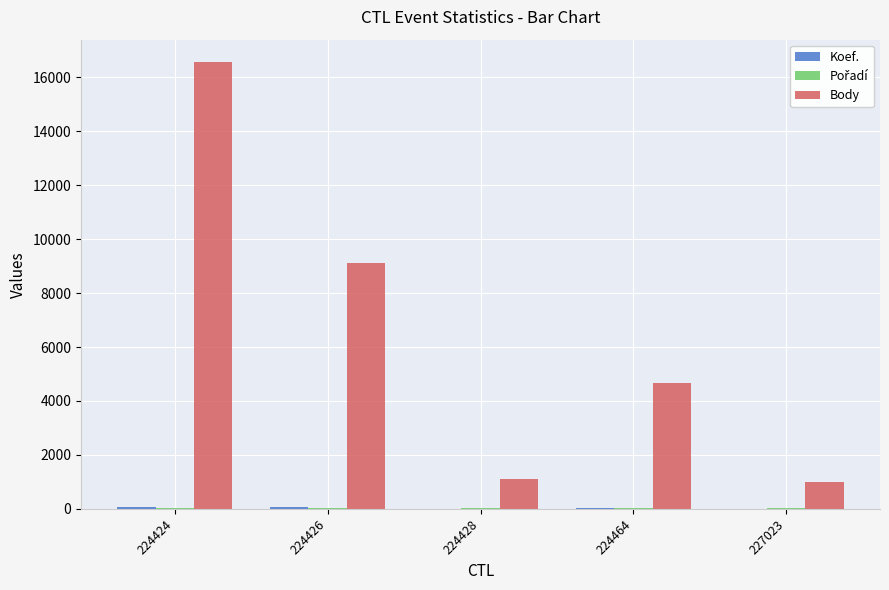

What is the maximum value for Body?

16573